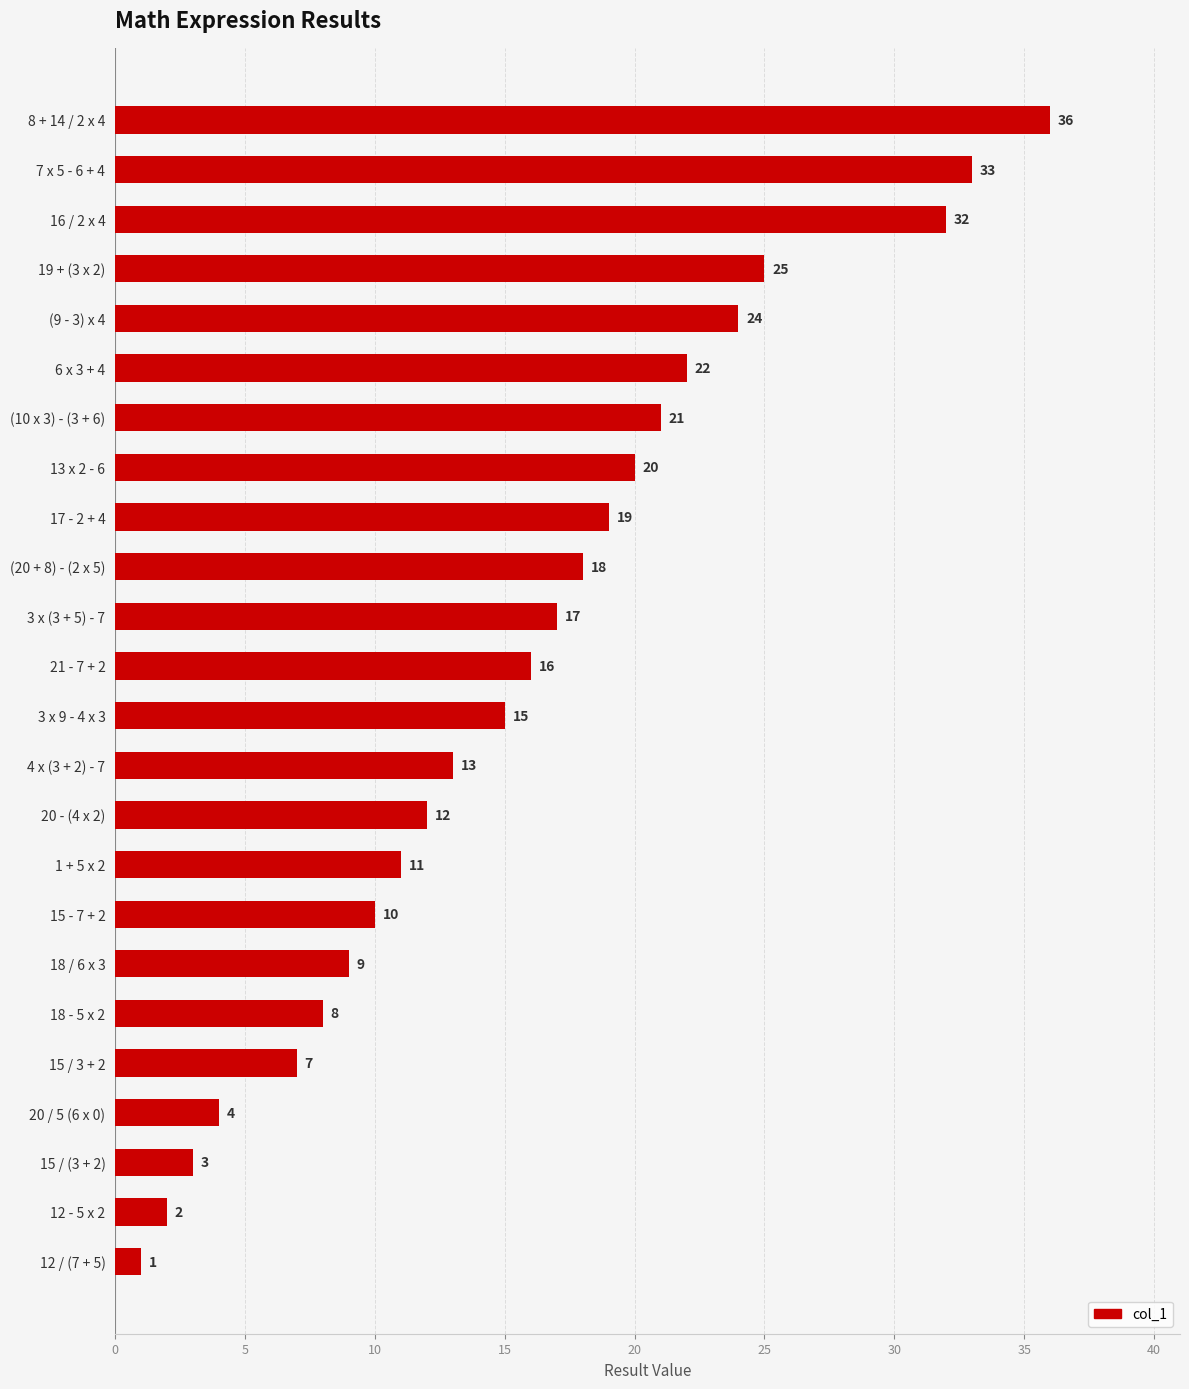

List the labels in order of value, smallest first.

12 / (7 + 5), 12 - 5 x 2, 15 / (3 + 2), 20 / 5 (6 x 0), 15 / 3 + 2, 18 - 5 x 2, 18 / 6 x 3, 15 - 7 + 2, 1 + 5 x 2, 20 - (4 x 2), 4 x (3 + 2) - 7, 3 x 9 - 4 x 3, 21 - 7 + 2, 3 x (3 + 5) - 7, (20 + 8) - (2 x 5), 17 - 2 + 4, 13 x 2 - 6, (10 x 3) - (3 + 6), 6 x 3 + 4, (9 - 3) x 4, 19 + (3 x 2), 16 / 2 x 4, 7 x 5 - 6 + 4, 8 + 14 / 2 x 4